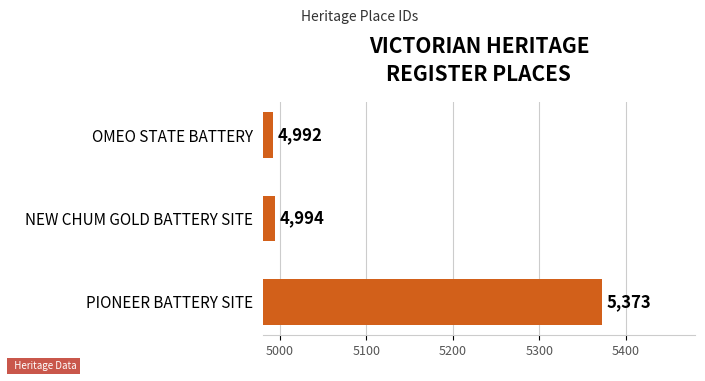

Count the number of data series in this chart.

1